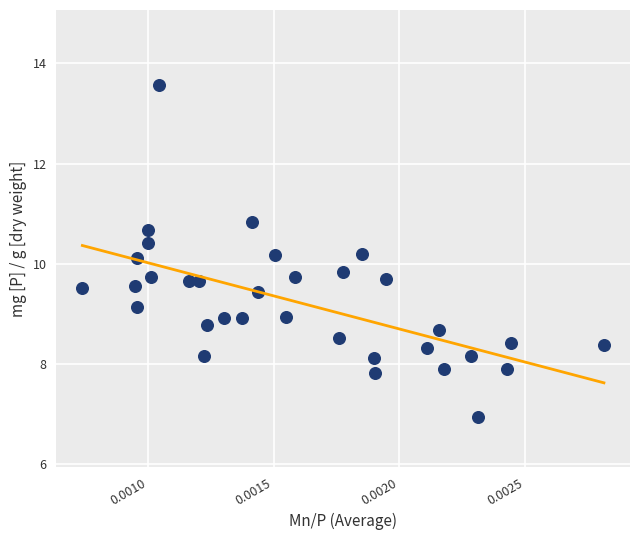

What is the range of Y values (max minus min)?

6.6